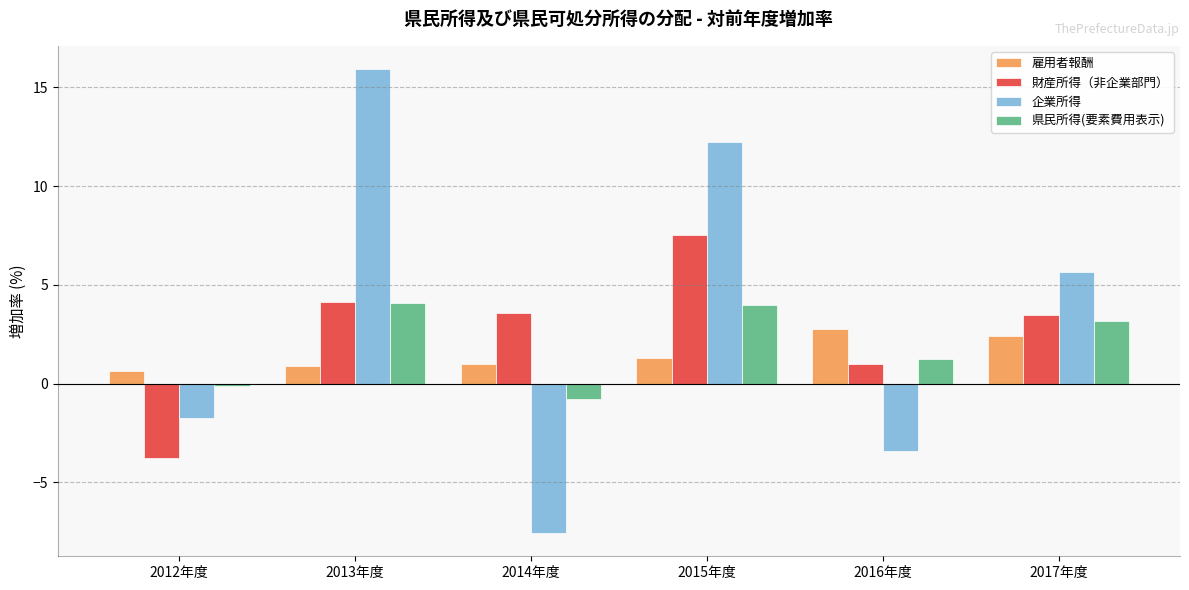

What position from the left is 2013年度?

2